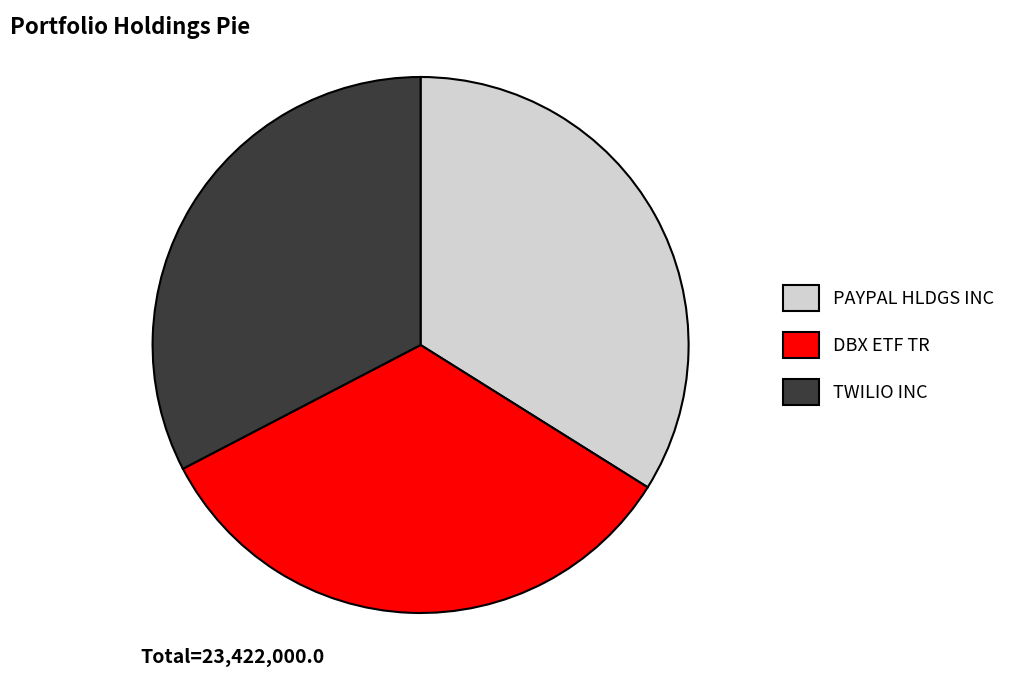

The DBX ETF TR slice represents 33% of the pie. True or false?

True